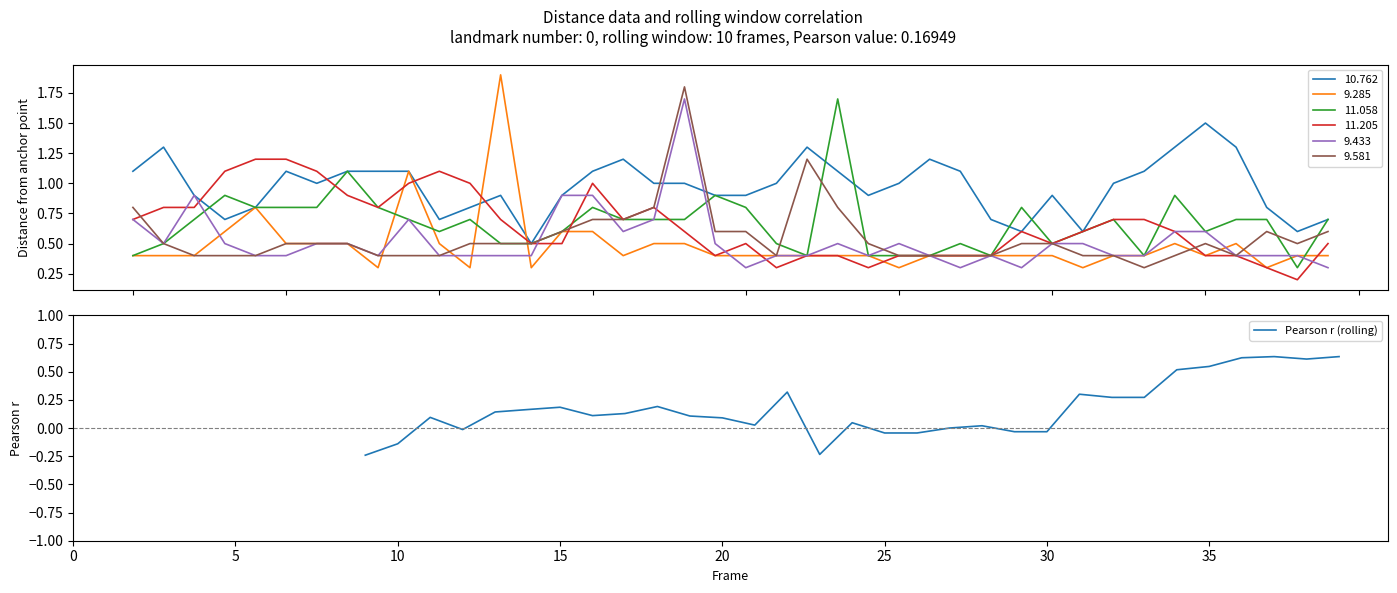

How many categories are shown in the chart?

40